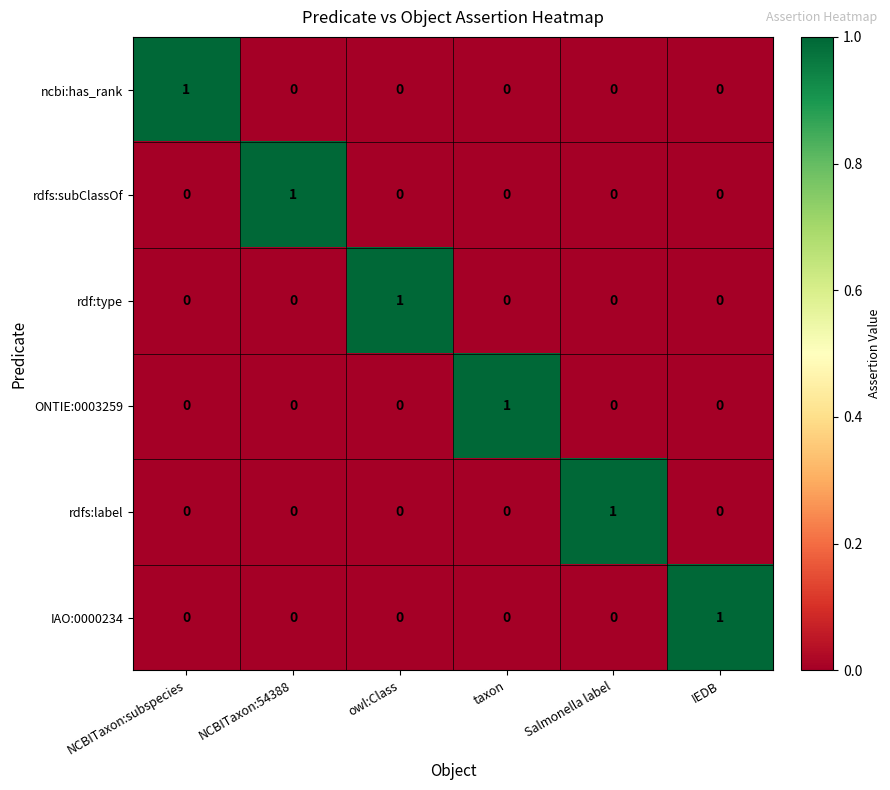

The ncbi:has_rank series shows 0 at IEDB. True or false?

True